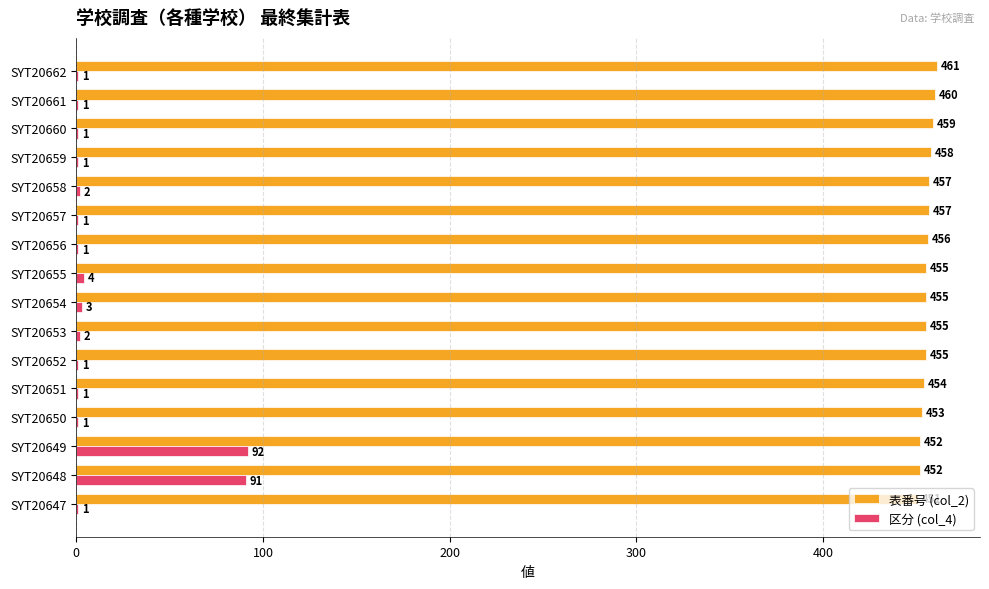

The value of 区分 (col_4) at SYT20660 is 1. True or false?

True